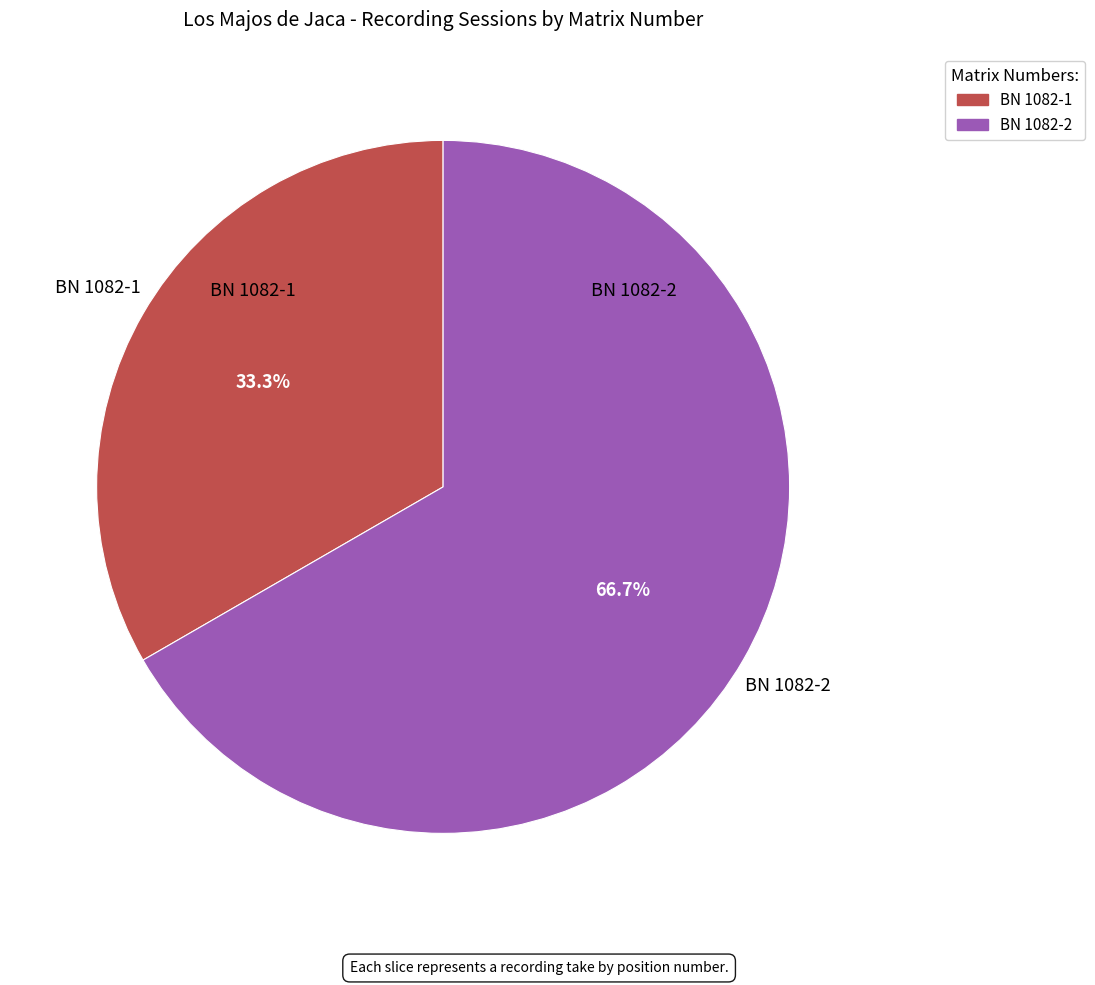

How many slices are in this pie chart?

2